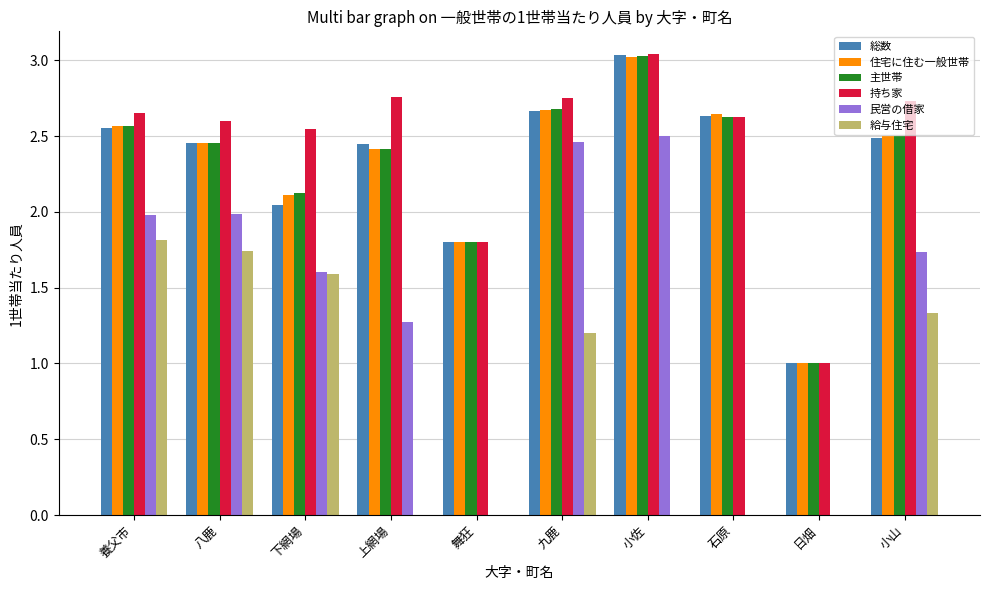

At which category does the chart reach its peak across all series?

小佐